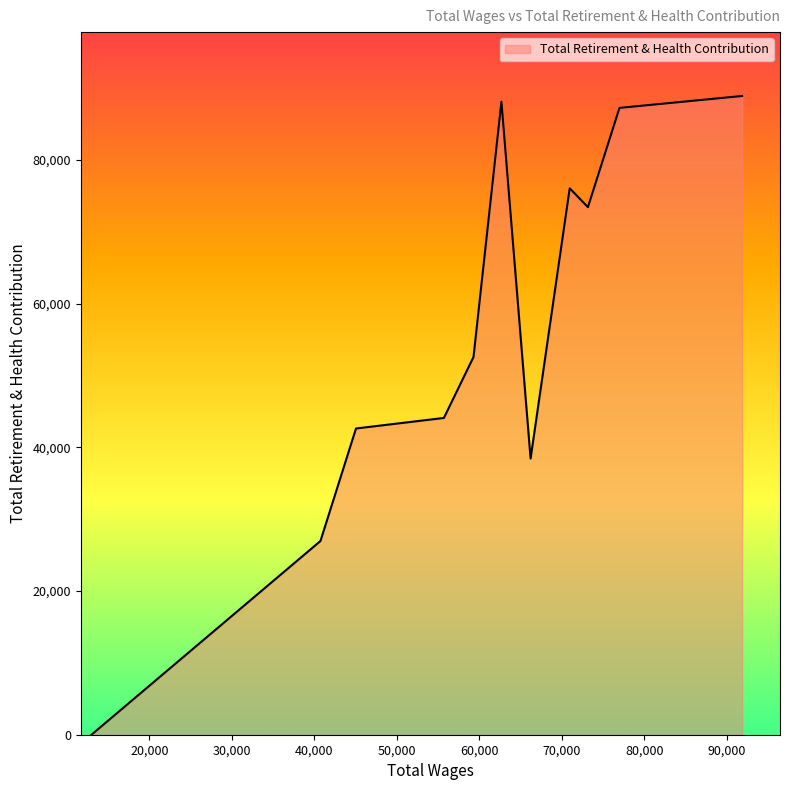

What is the difference between the maximum and minimum values?

88918